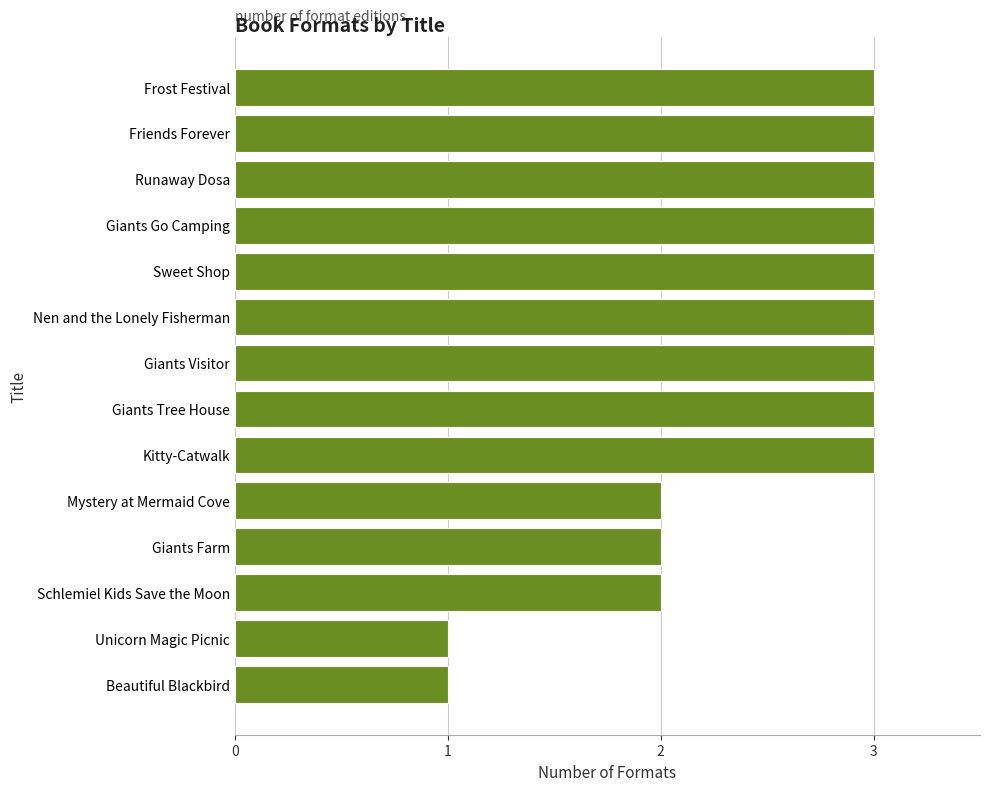

Read the value at Sweet Shop.

3